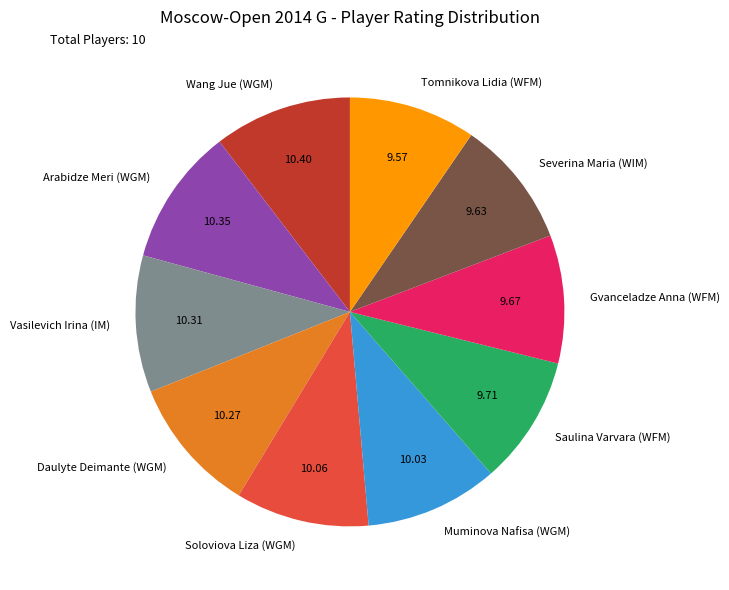

Is the sum of Arabidze Meri (WGM) and Saulina Varvara (WFM) greater than half?

No